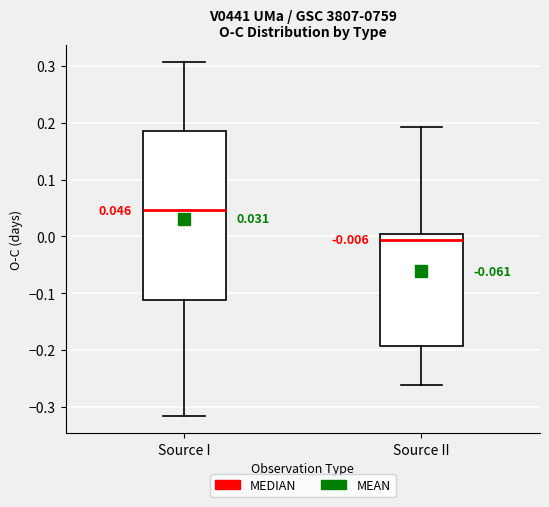

Which box has the highest median line?

Source I